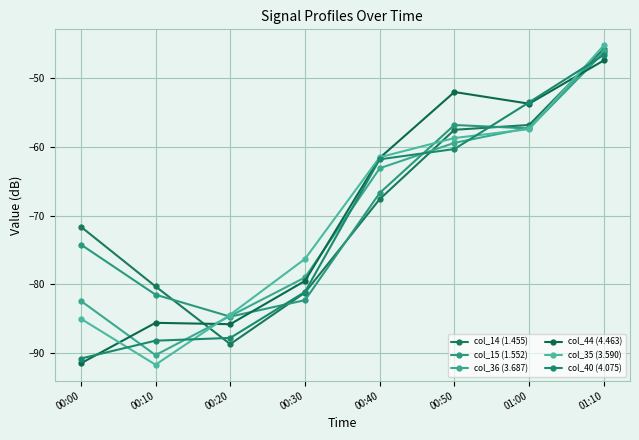

True or false: col_35 (3.590) has a value of -45.2 at 01:10.

True